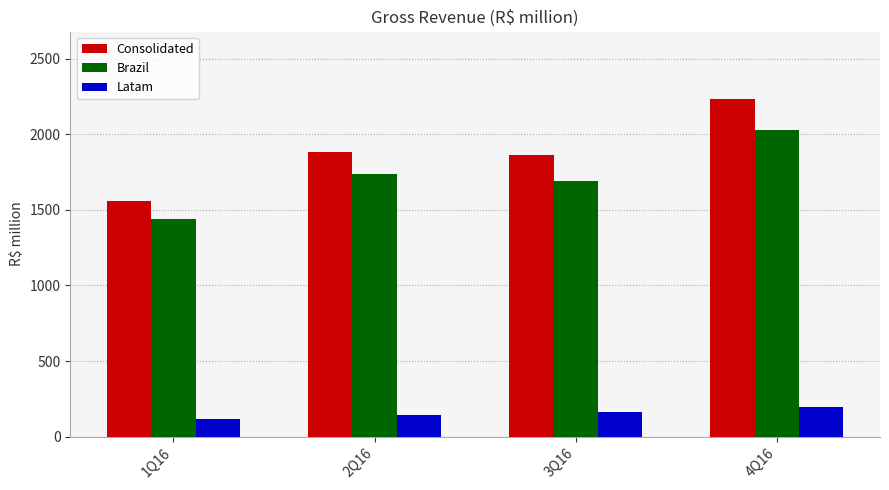

What is the total value across all series at 2Q16?

3765.8